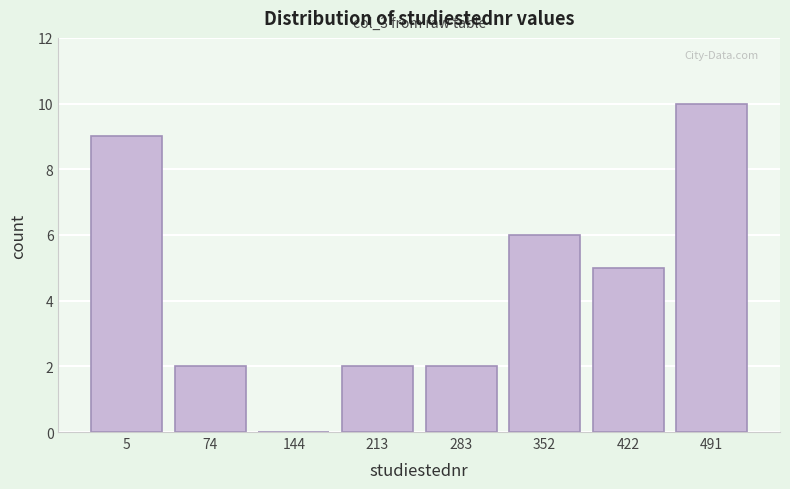

Reading right to left, extract all data points from this chart.

491=10	422=5	352=6	283=2	213=2	144=0	74=2	5=9